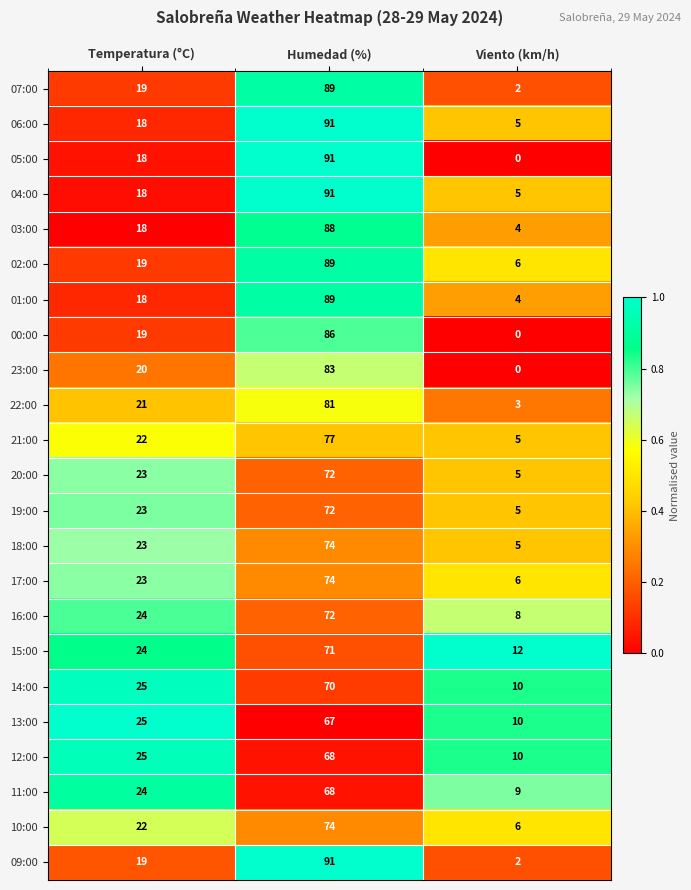

Which series has the widest spread of values?

05:00